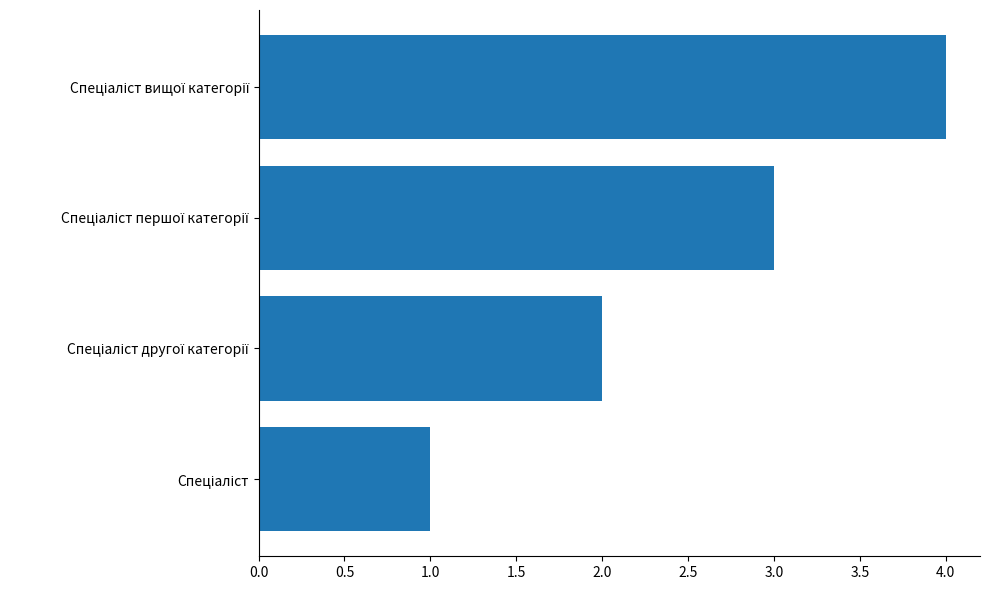

What is the maximum value shown in the chart?

4